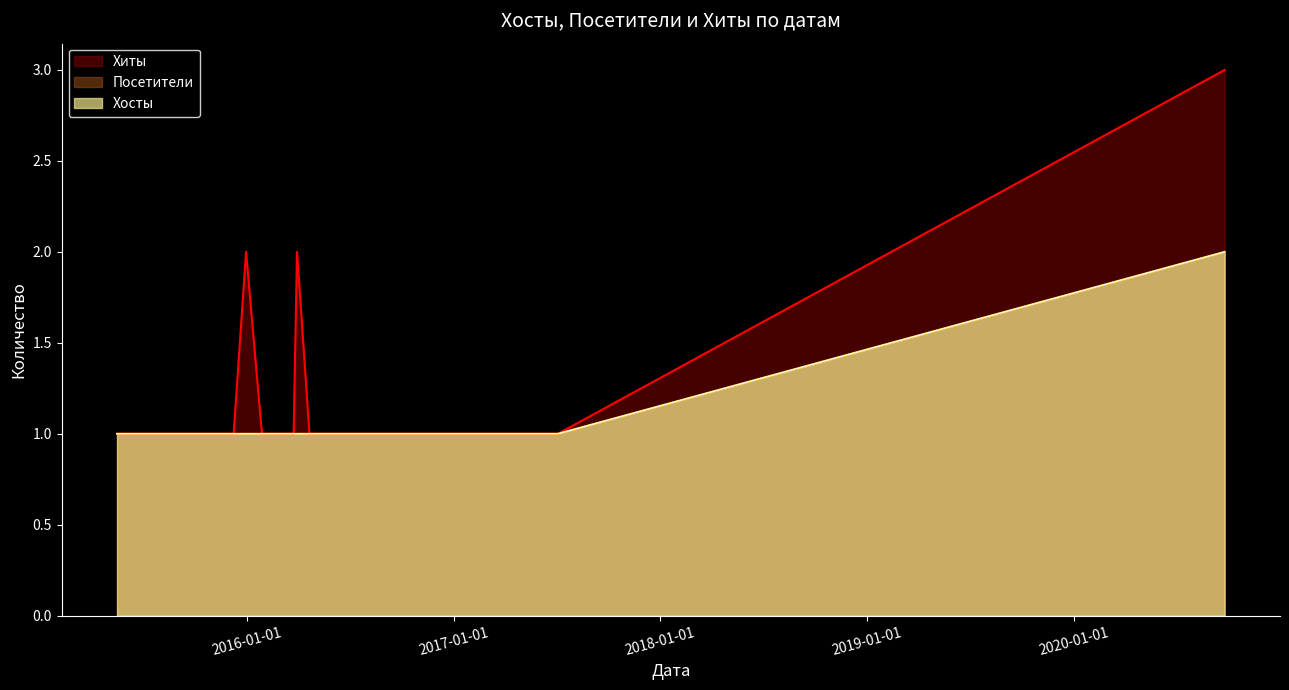

What position from the right is 2020-09?

1